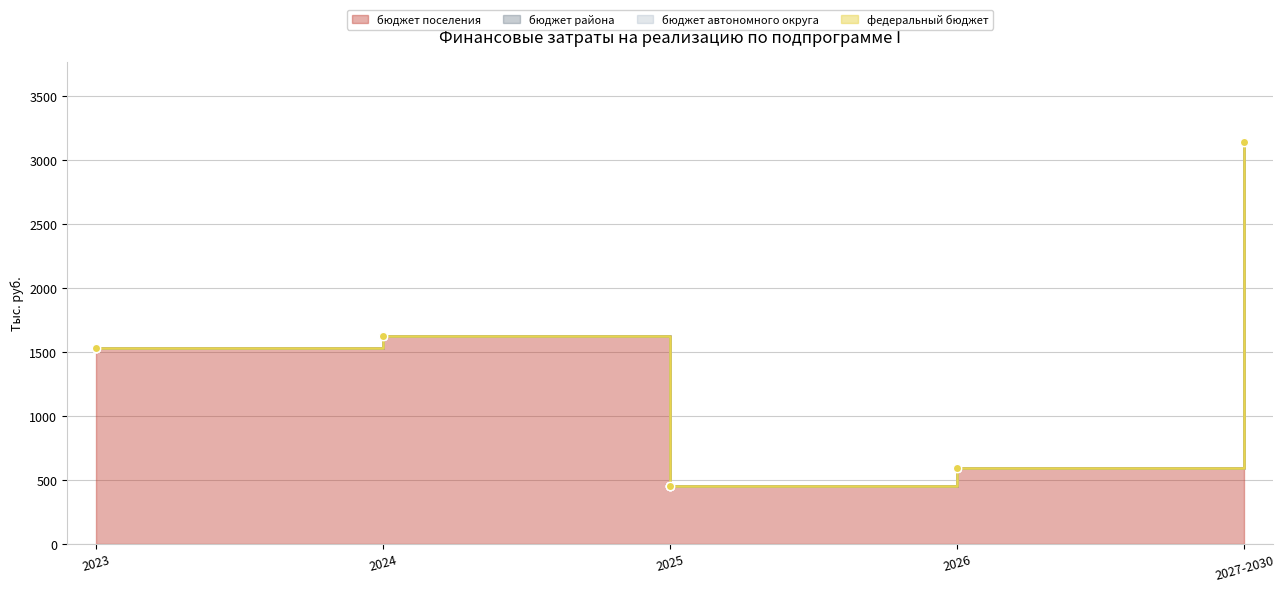

What is the label of the 4th point from the right?

2024